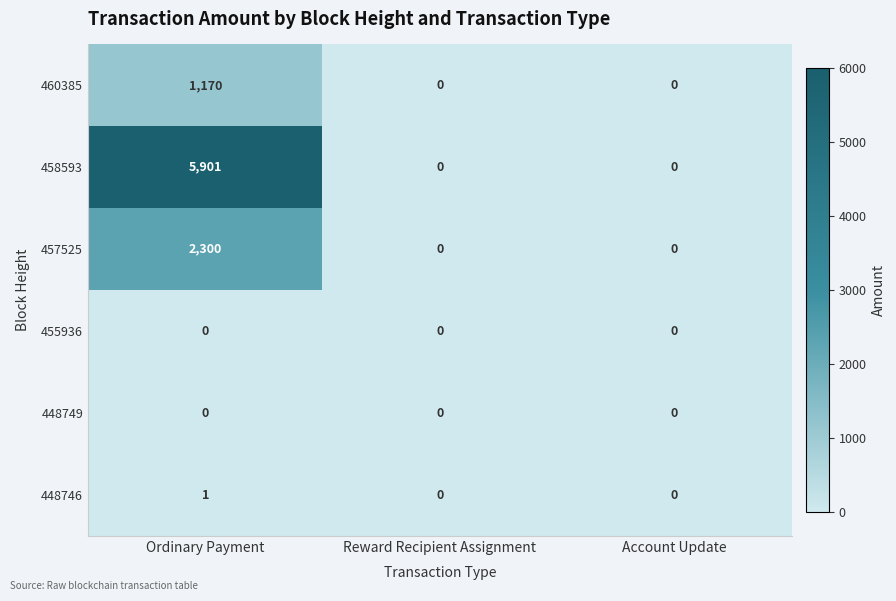

Reading left to right, extract all data points from this chart.

460385: 1170	0	0
458593: 5901	0	0
457525: 2300	0	0
455936: 0	0	0
448749: 0	0	0
448746: 1	0	0